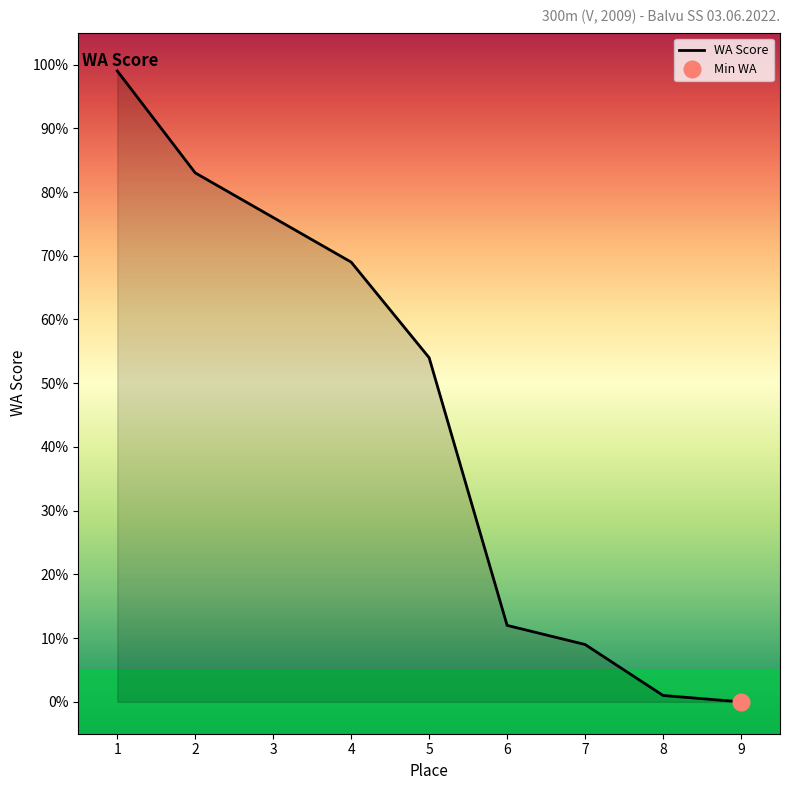

What is the maximum value for WA Score?

99